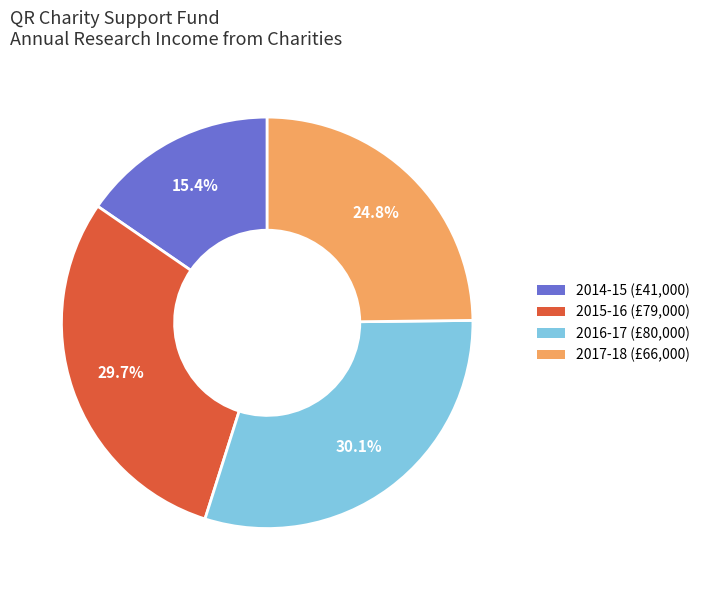

Is there a majority slice in this chart?

No